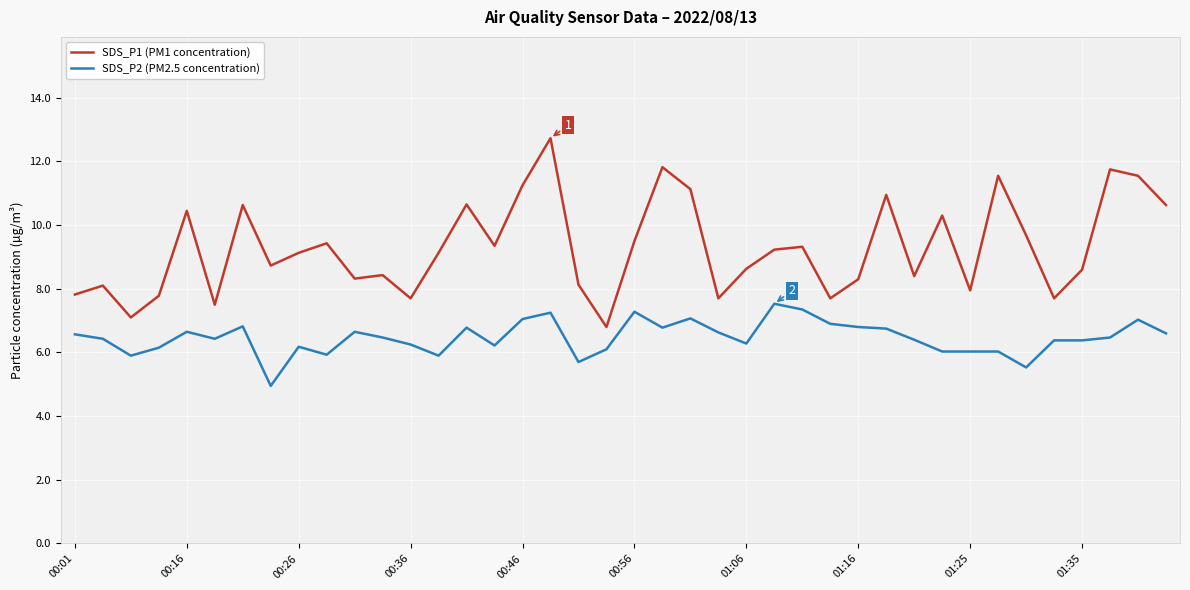

True or false: SDS_P1 (PM1 concentration) and SDS_P2 (PM2.5 concentration) cross at least once.

False